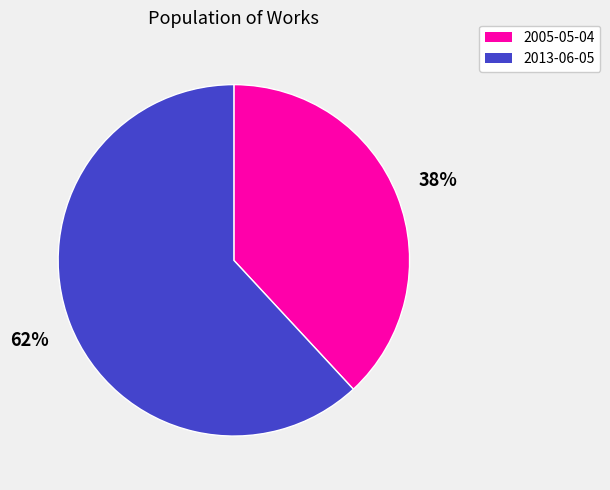

To the nearest percent, what is the difference between the largest and smallest slice percentages?

24%